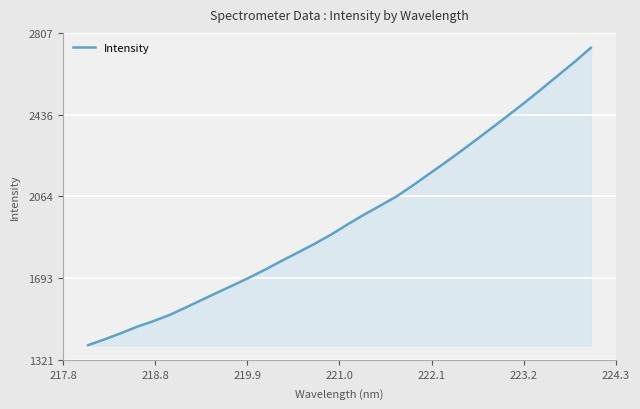

Reading left to right, transcribe all the data shown in this chart.

1389.0	1414.9	1442.5	1472.3	1497.4	1525.6	1559.3	1594.4	1629.2	1663.4	1698.4	1735.6	1774.9	1812.6	1851.0	1892.3	1937.9	1981.6	2022.4	2064.2	2113.8	2165.9	2217.8	2271.1	2326.2	2382.2	2438.4	2495.8	2555.4	2615.8	2676.1	2739.9